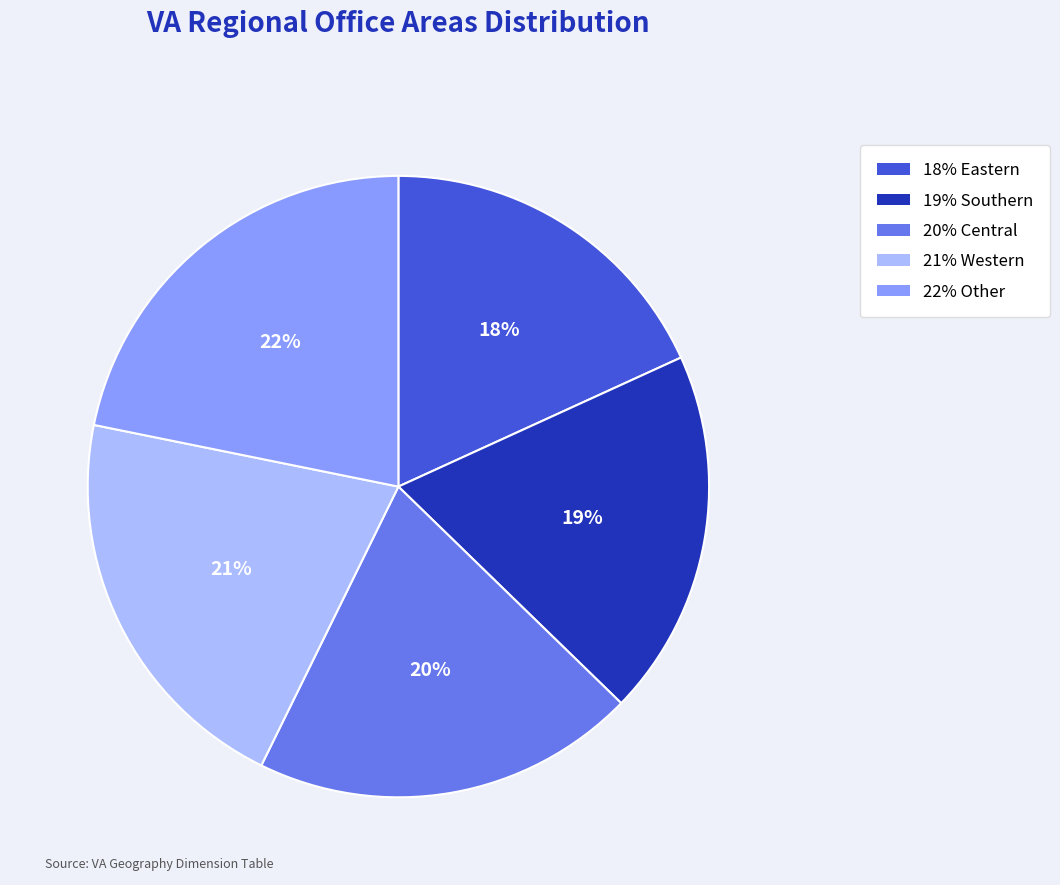

Is there any slice that represents more than half of the pie?

No